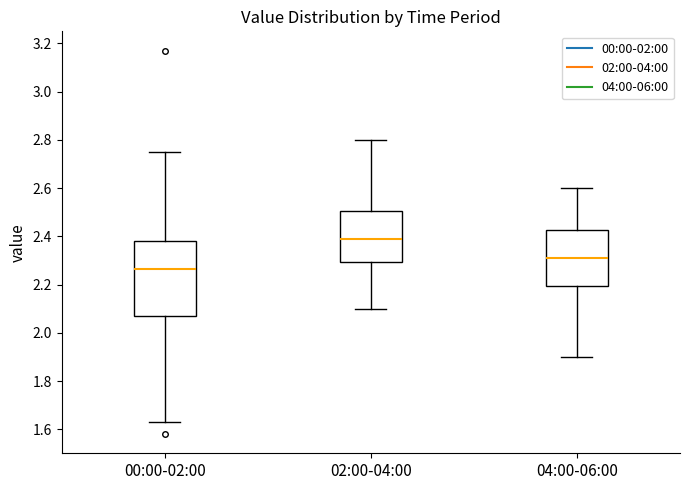

Where does the upper whisker of the box for 00:00-02:00 end on the y-axis? The values are not printed on the chart, so give them approximately, as read against the axis.

2.76